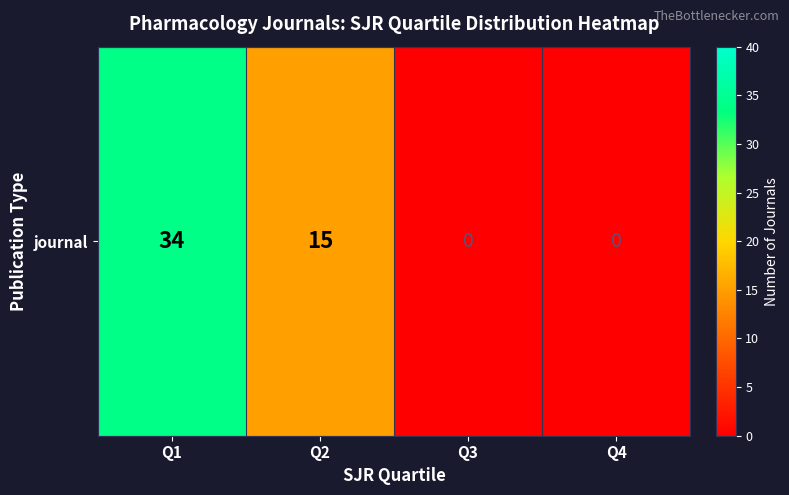

Rank the categories by value from highest to lowest.

Q1, Q2, Q3, Q4